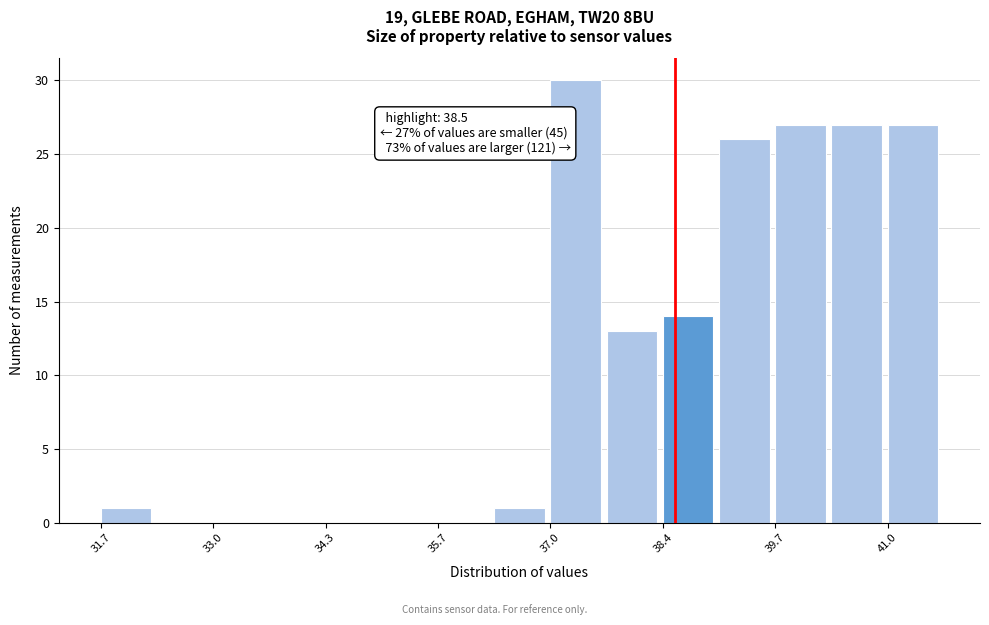

Around what value on the x-axis is the tallest bar? Give the approximate position of its centre, as read against the axis.

37.4